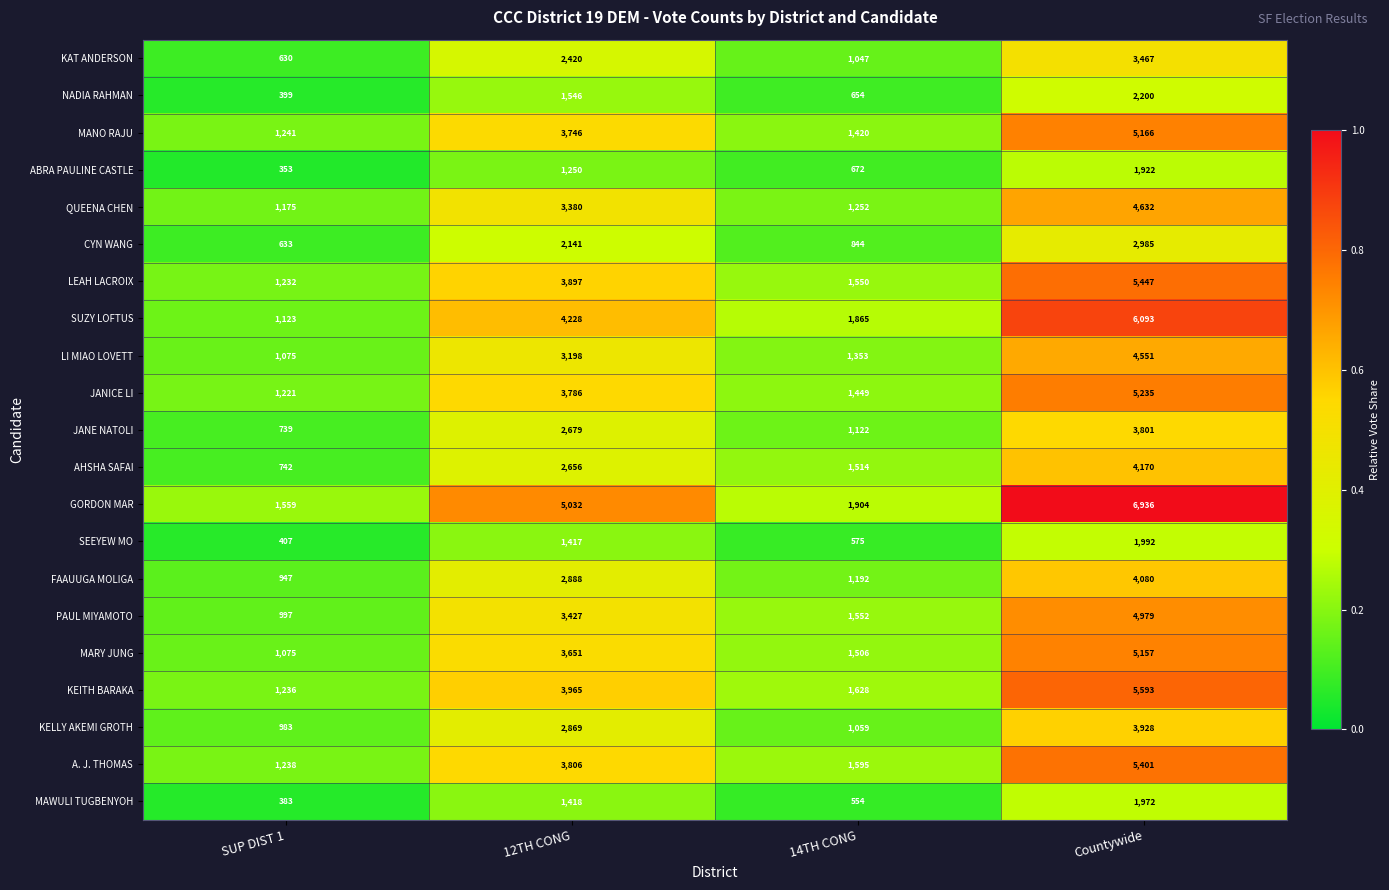

Which series has the largest total across all categories?

GORDON MAR